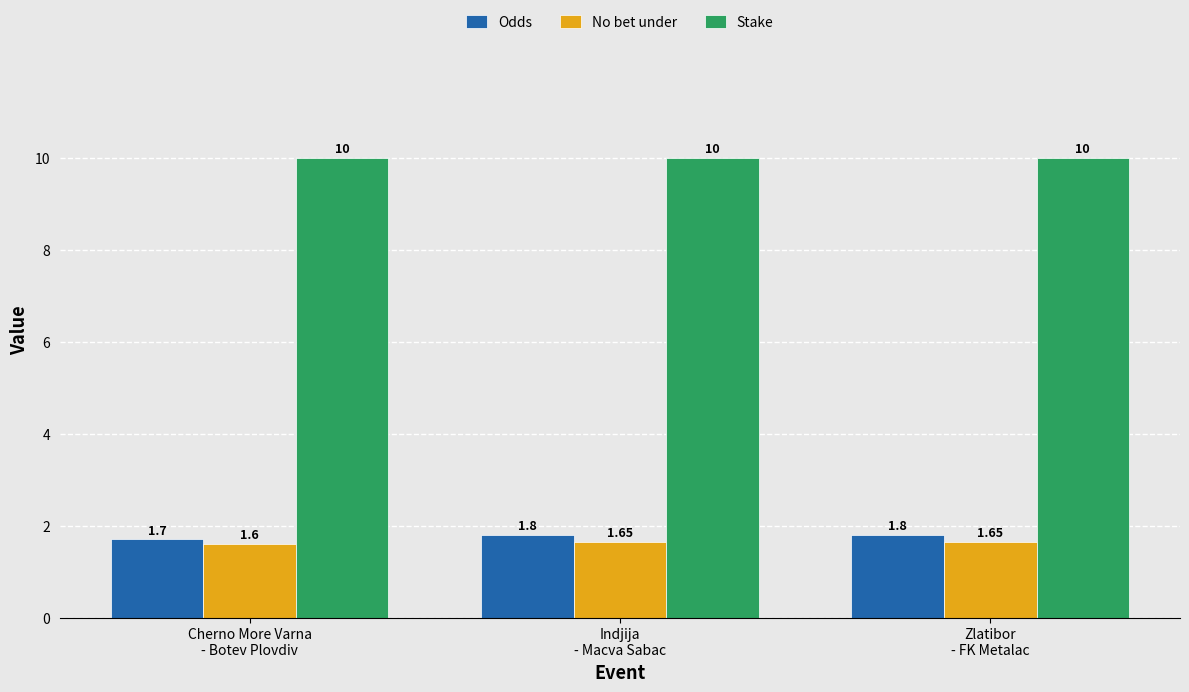

What is the total value across all series at Cherno More Varna
- Botev Plovdiv?

13.3